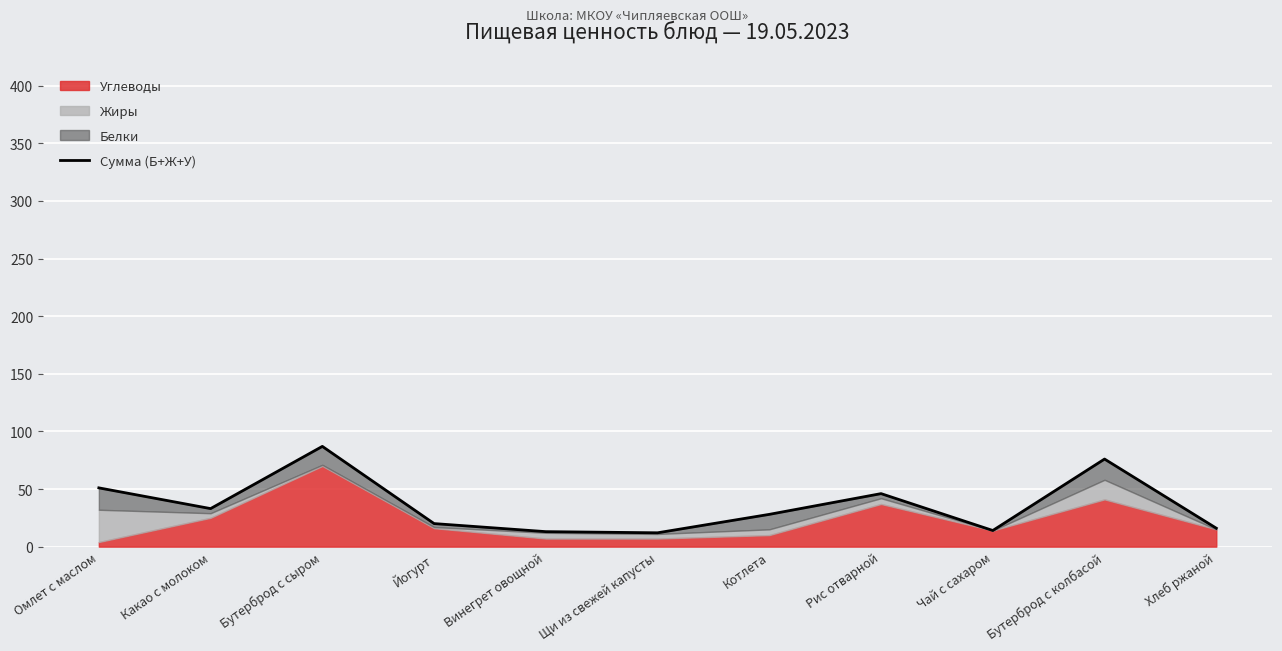

What is the difference between the values at Щи из свежей капусты and Хлеб ржаной?

4